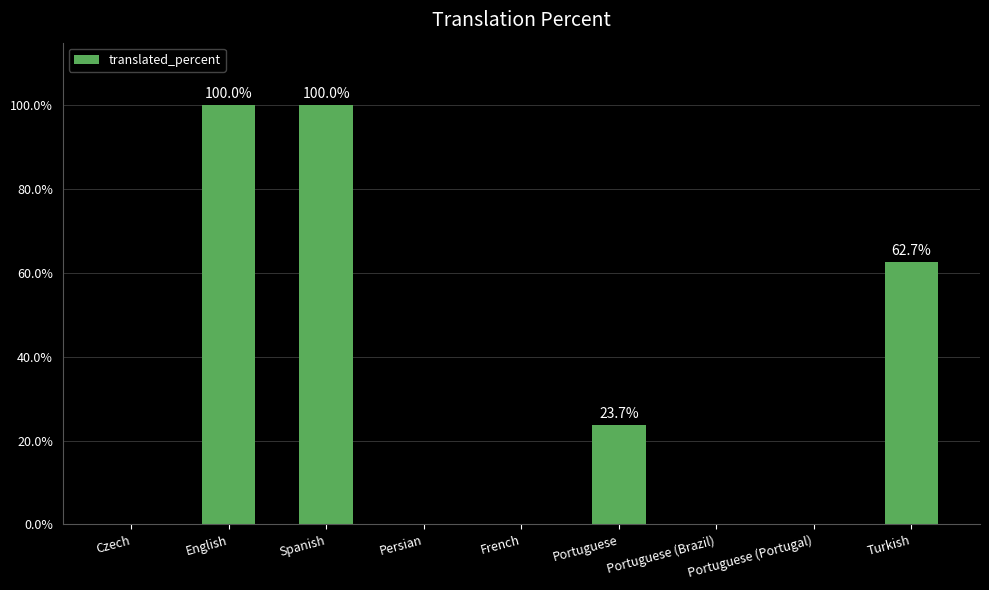

Count the number of data series in this chart.

1